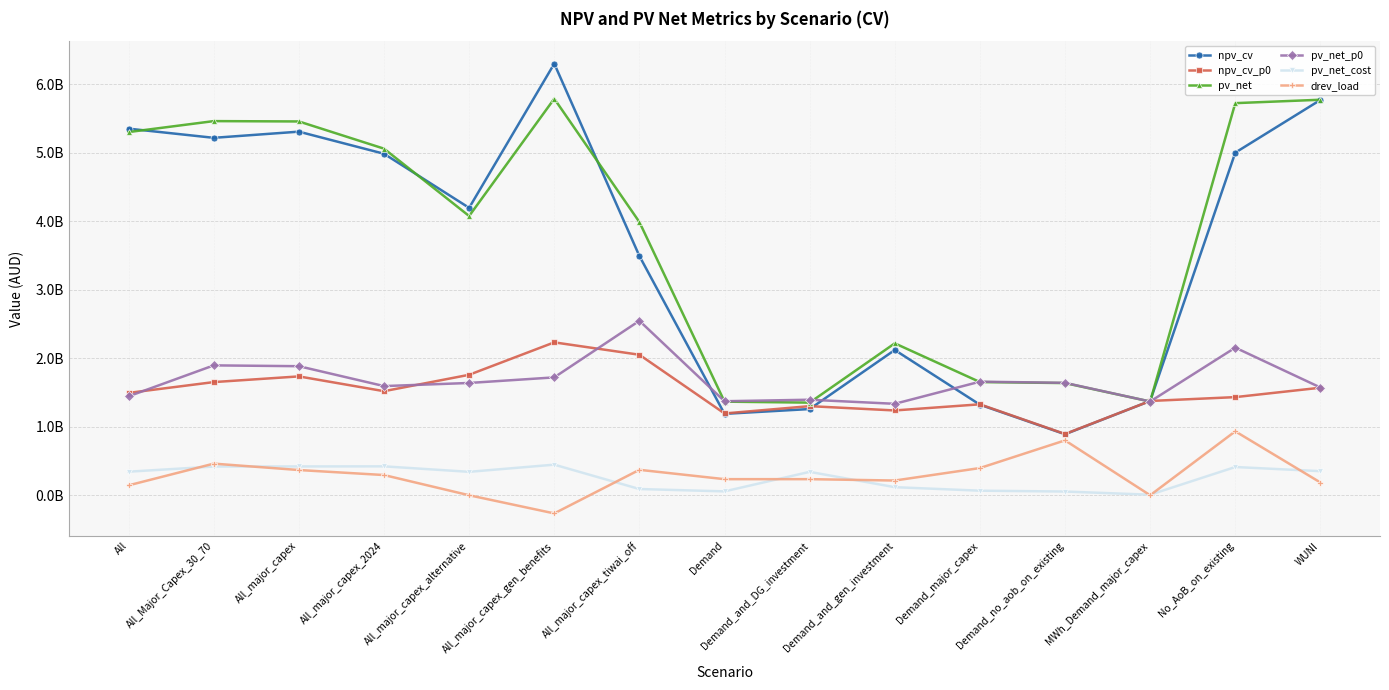

True or false: npv_cv has a value of 1317802489.4 at No_AoB_on_existing.

False